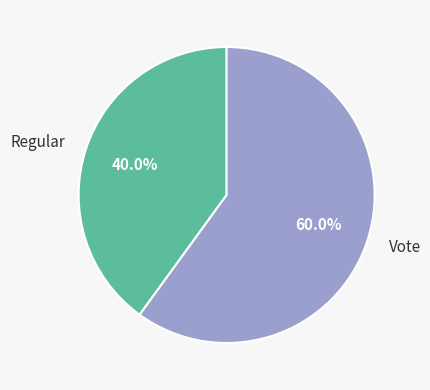

The Vote slice represents 60% of the pie. True or false?

True